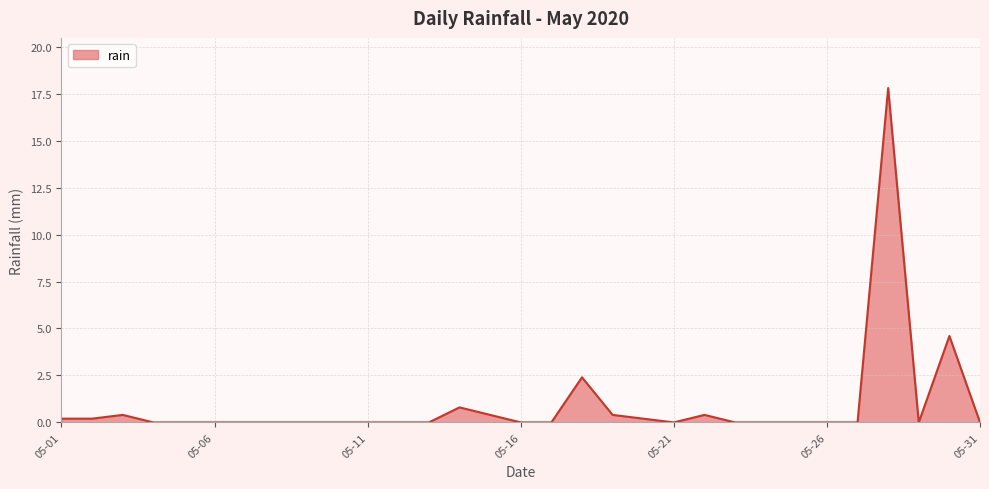

What is the average value?

0.9